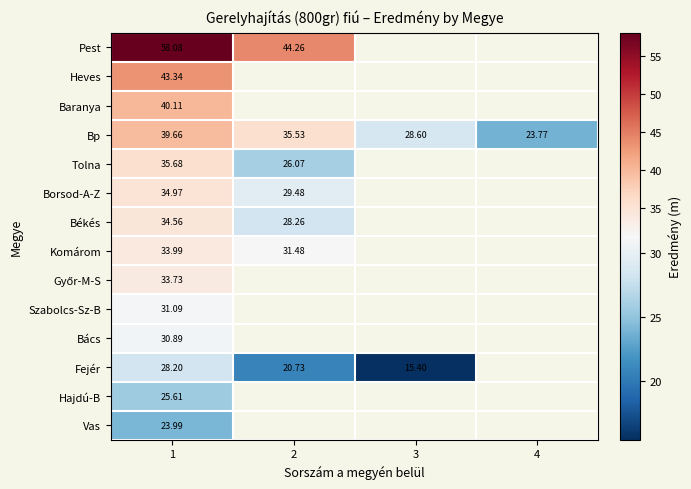

Which series has the largest total across all categories?

Bp